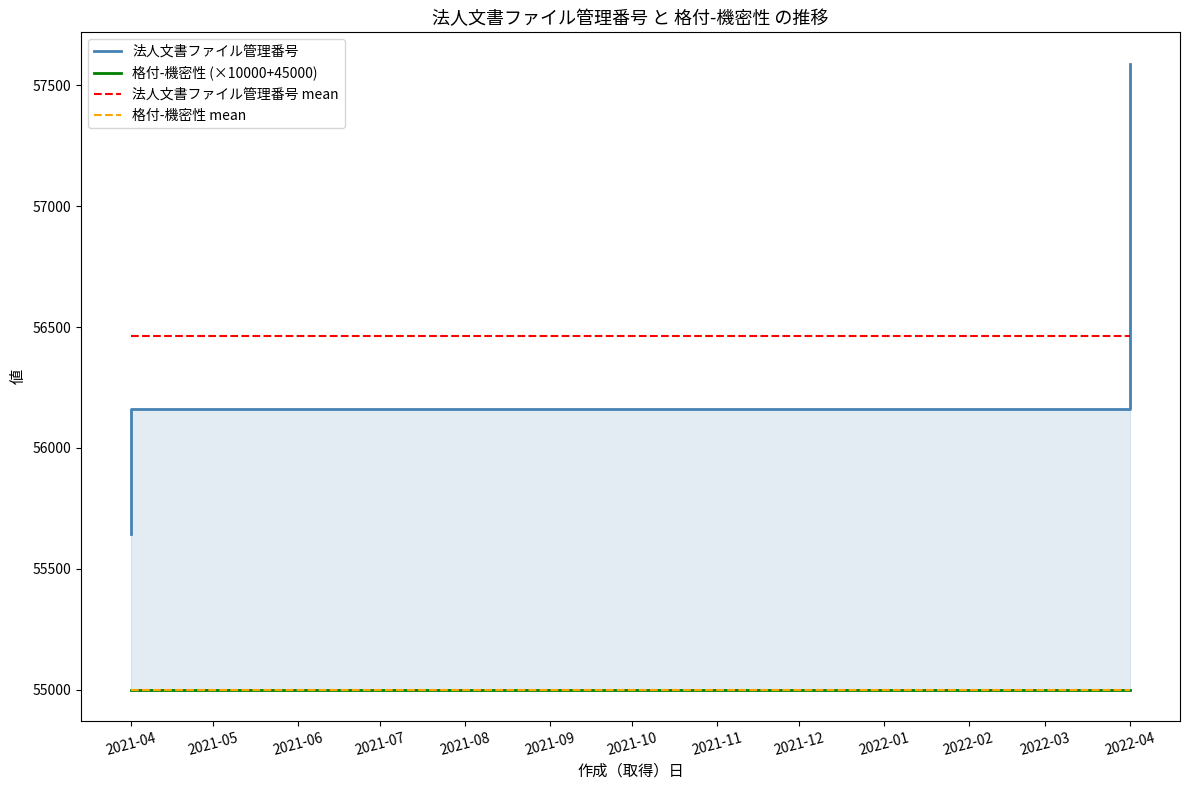

What are all the series names shown in the legend?

法人文書ファイル管理番号, 格付-機密性 (×10000+45000), 法人文書ファイル管理番号 mean, 格付-機密性 mean